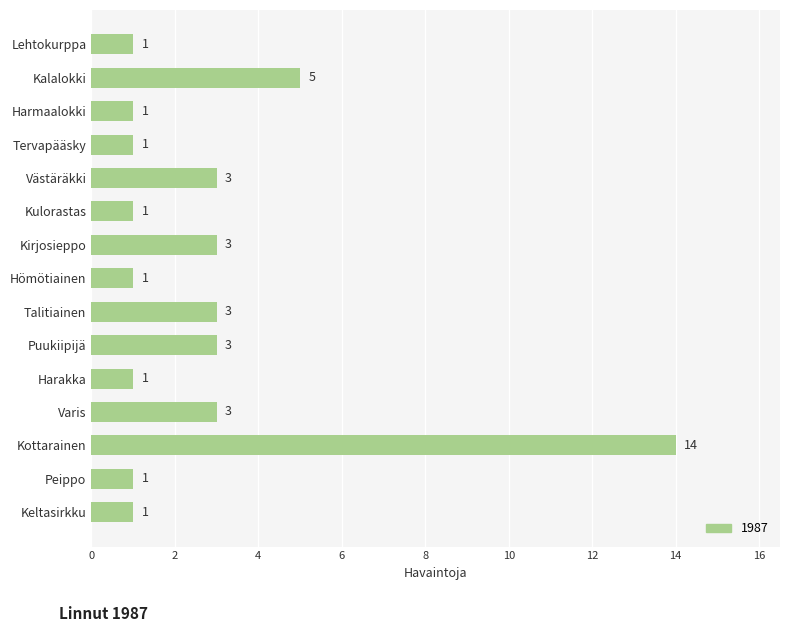

Which category has the highest value across all series?

Kottarainen